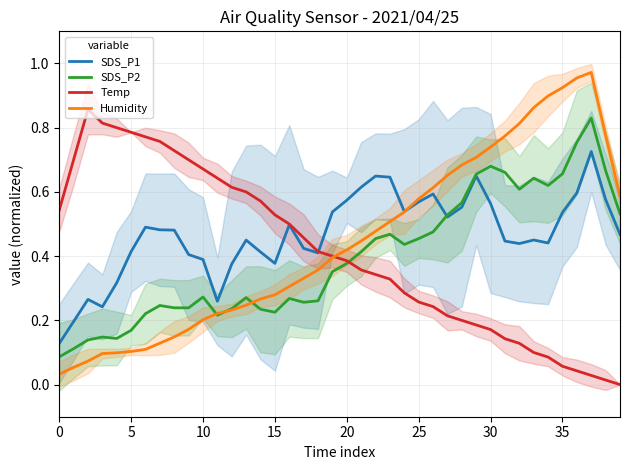

Which has a higher value, 15 or 21?

21